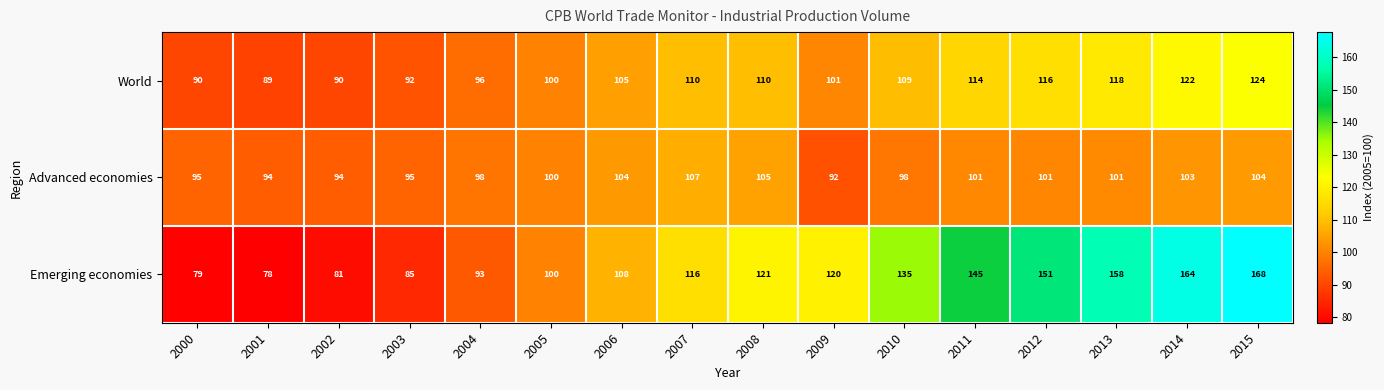

Which series has the largest total across all categories?

Emerging economies